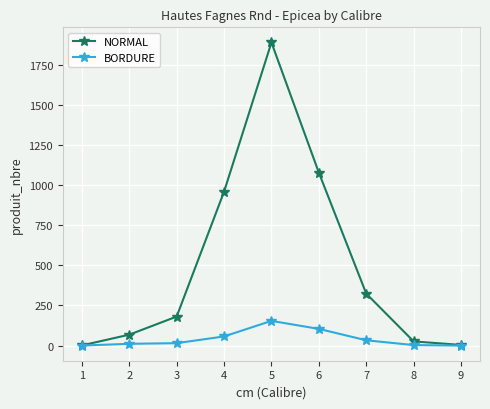

Which series has the widest spread of values?

NORMAL